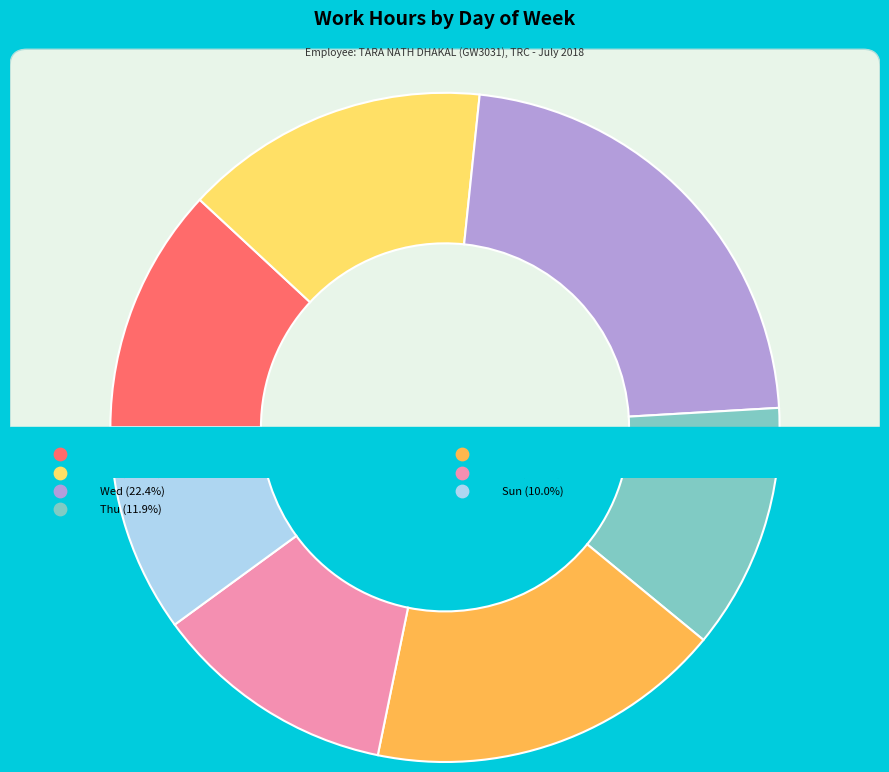

How many slices are in this pie chart?

7